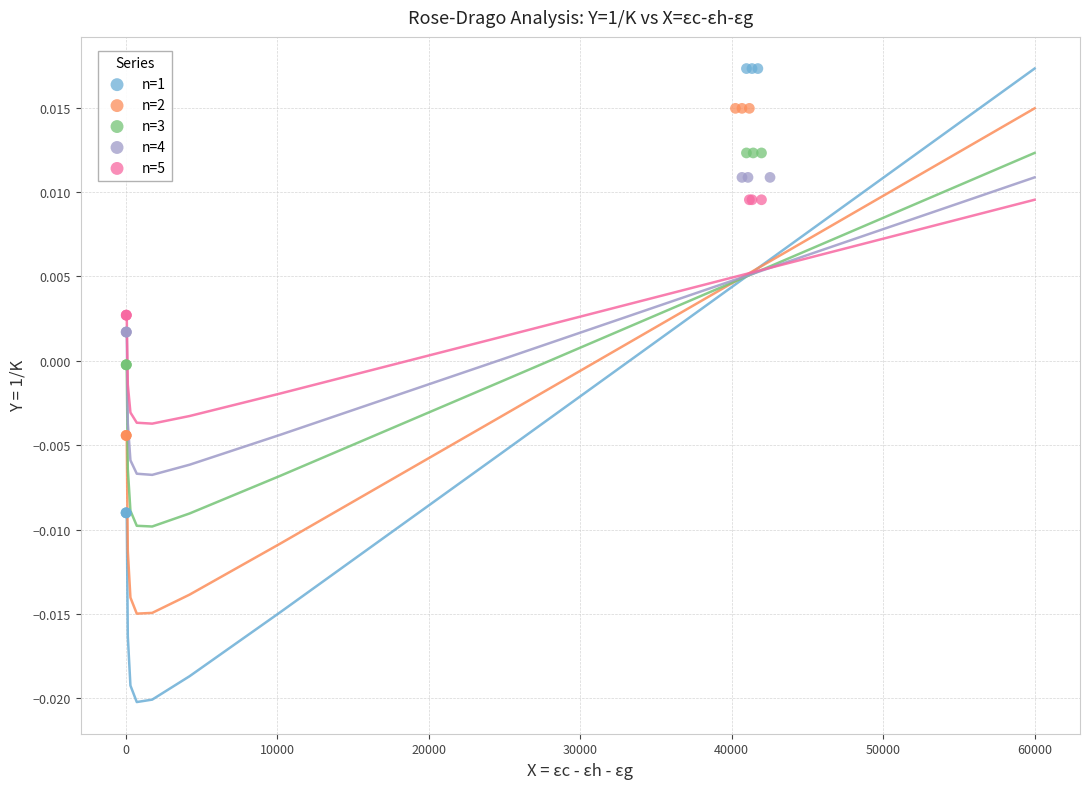

Which series has the largest Y range (max minus min)?

n=1